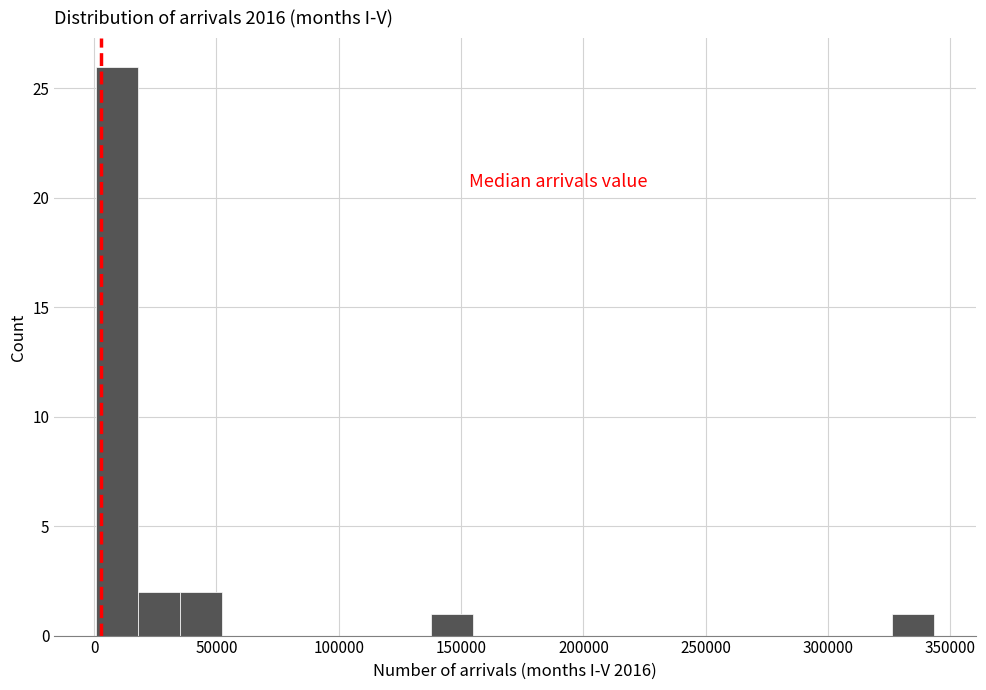

Read against the x-axis, roughly where is the centre of the tallest bar?

10000